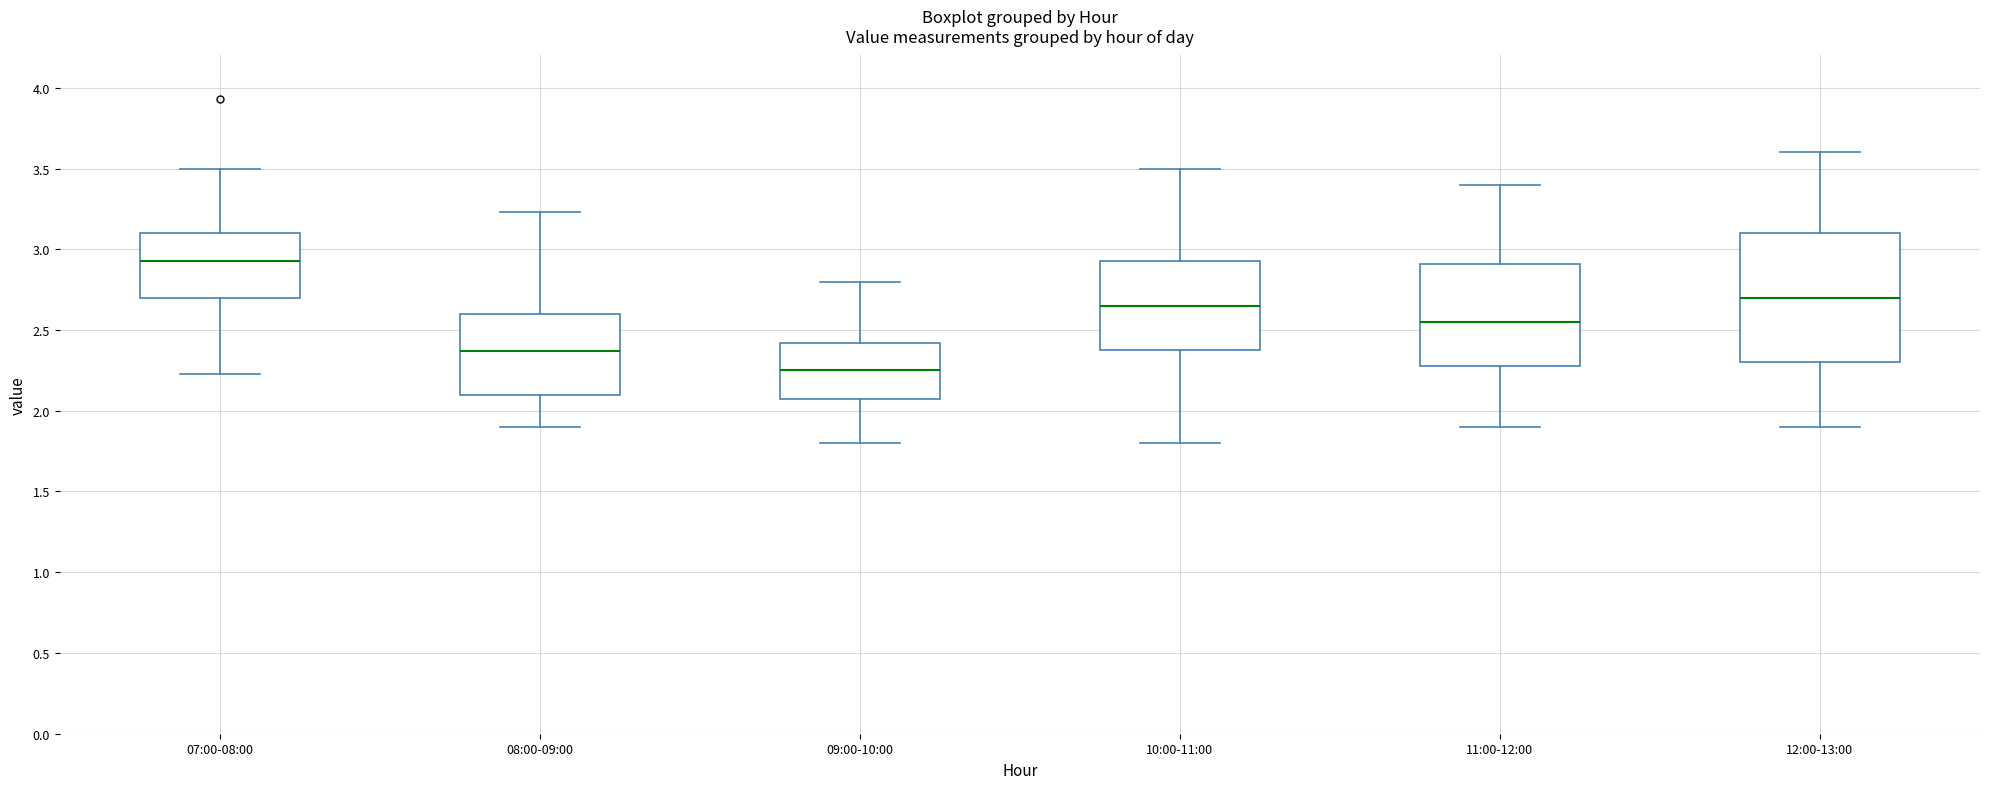

Where does the upper whisker of the box for 11:00-12:00 end on the y-axis? The values are not printed on the chart, so give them approximately, as read against the axis.

3.40